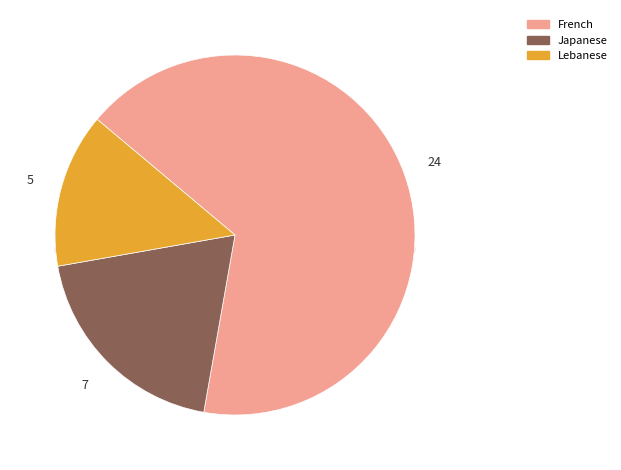

Which slice is the smallest?

Lebanese